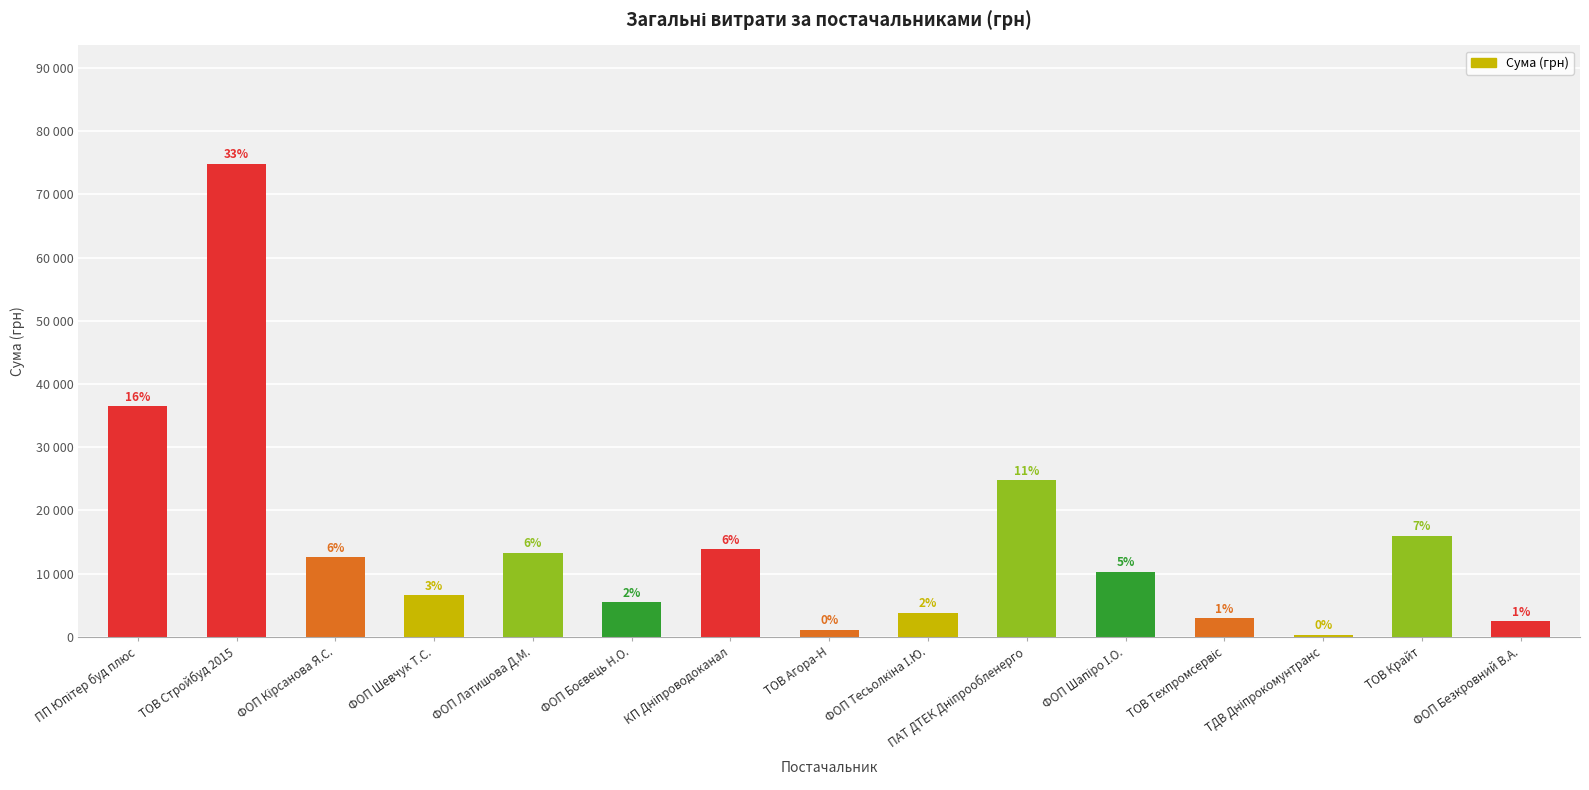

What is the label of the 11th bar from the left?

ФОП Шапіро І.О.